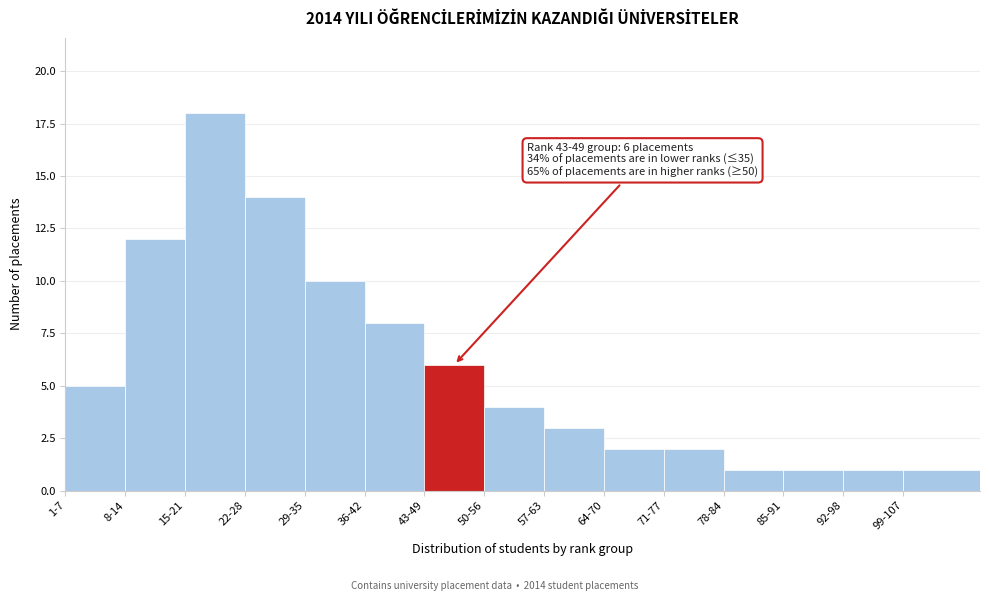

Reading left to right, extract all data points from this chart.

1-7=5	8-14=12	15-21=18	22-28=14	29-35=10	36-42=8	43-49=6	50-56=4	57-63=3	64-70=2	71-77=2	78-84=1	85-91=1	92-98=1	99-107=1